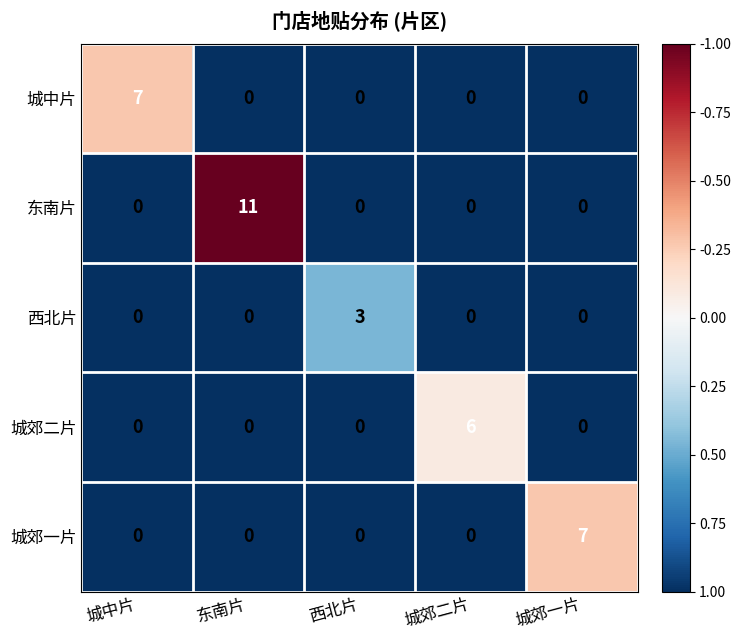

How many series are shown in this chart?

5